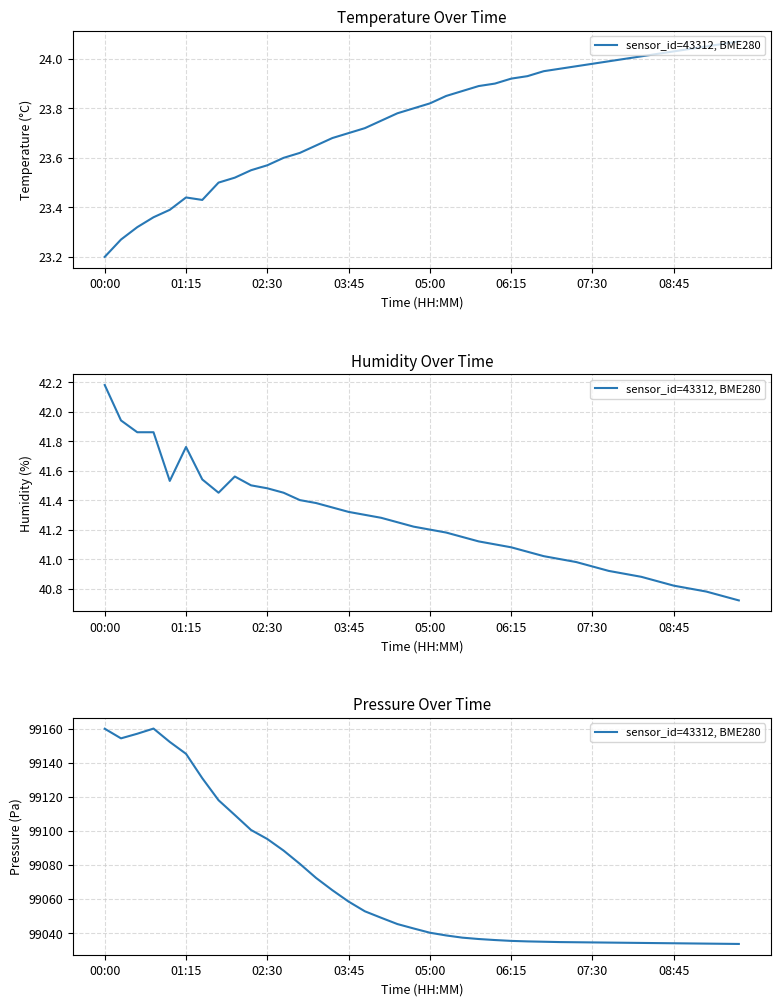

What is the greatest value displayed?

99160.1